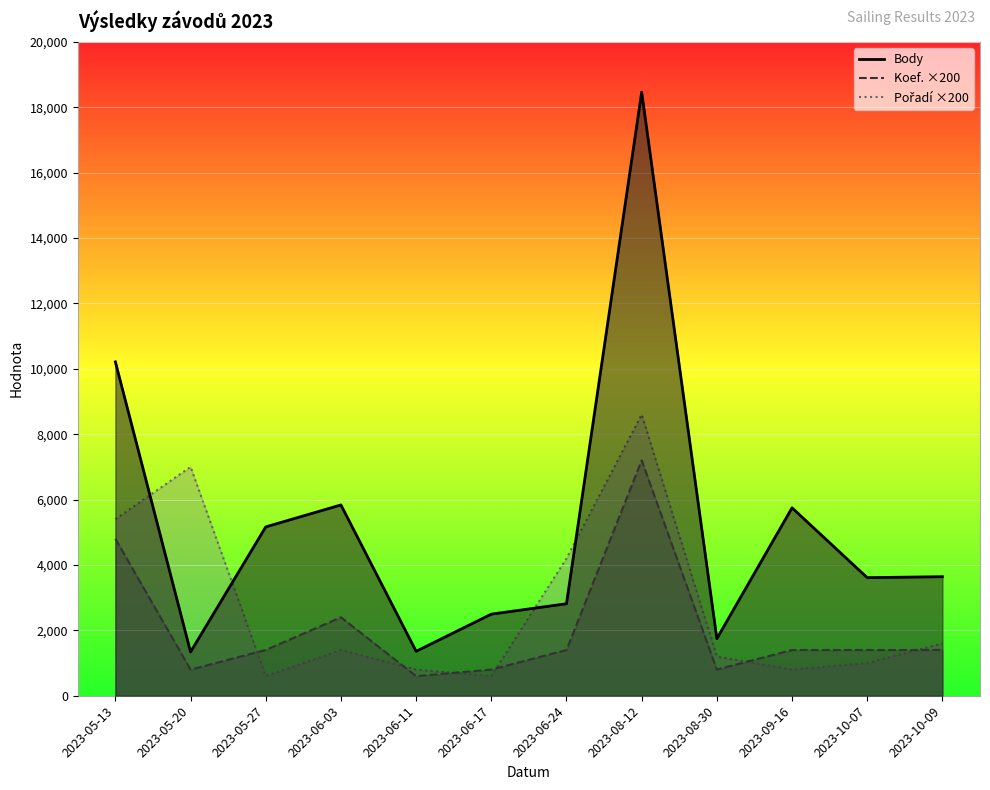

What is the highest value of the Koef._line series?

7200